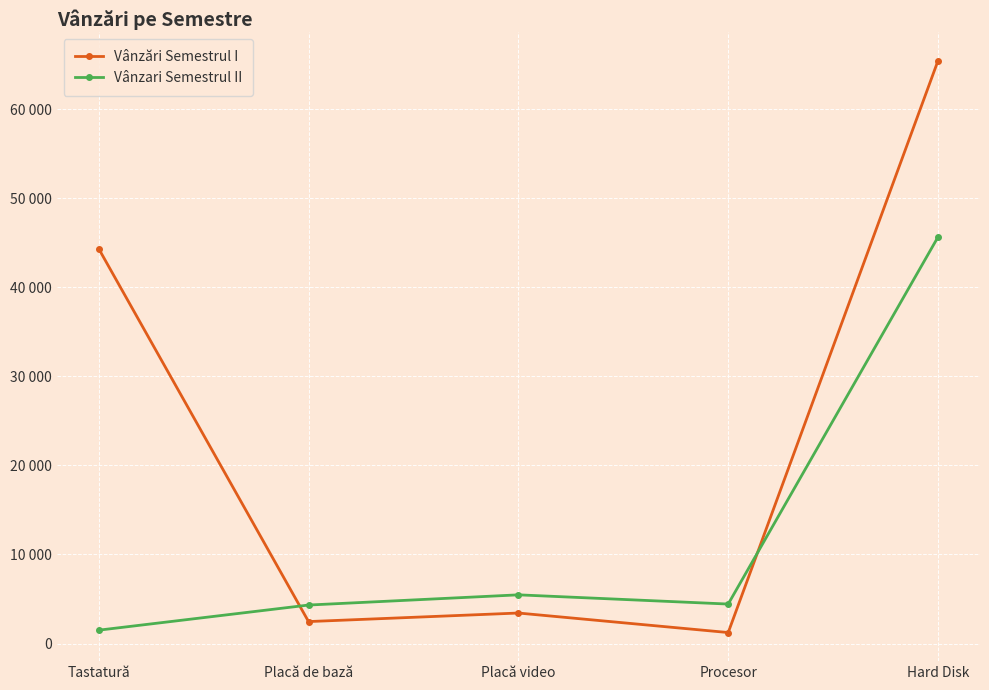

At which category does Vânzari Semestrul II reach its first local valley?

Procesor